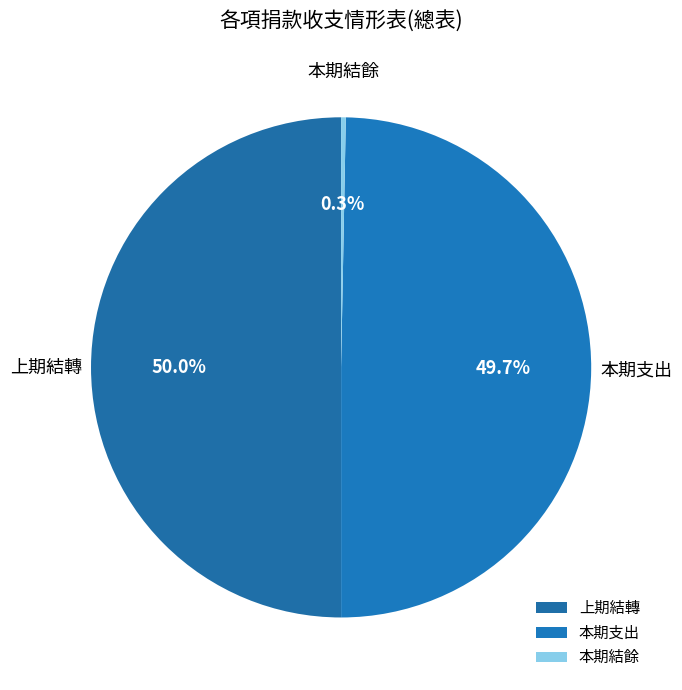

To the nearest percent, what is the difference between the largest and smallest slice percentages?

50%